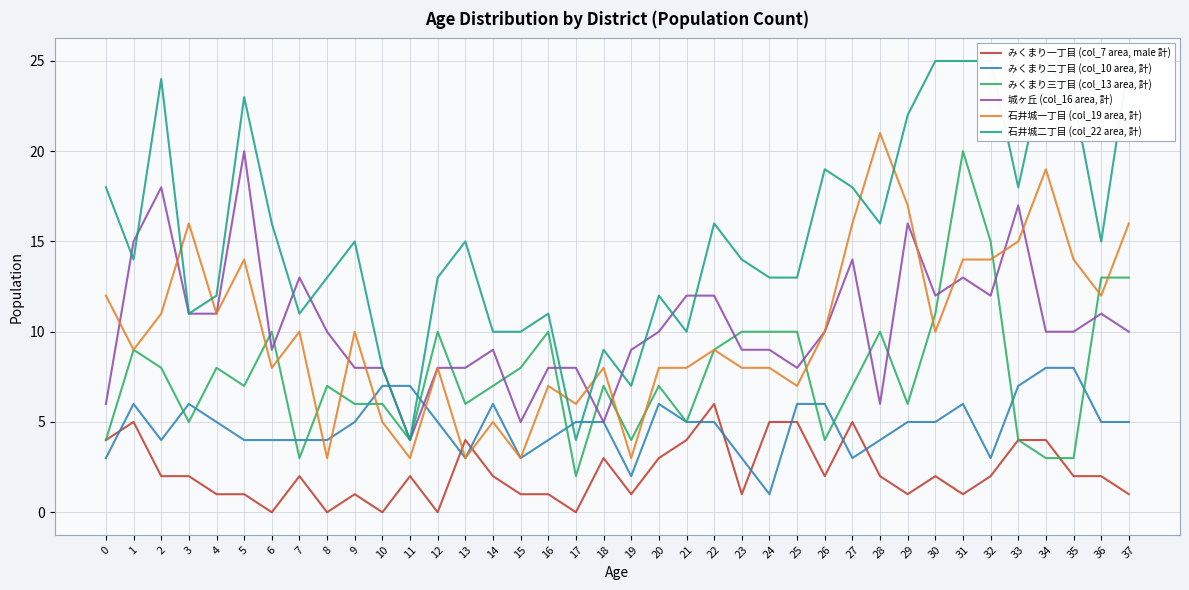

Read the みくまり二丁目 (col_10 area, 計) value at 19.

2